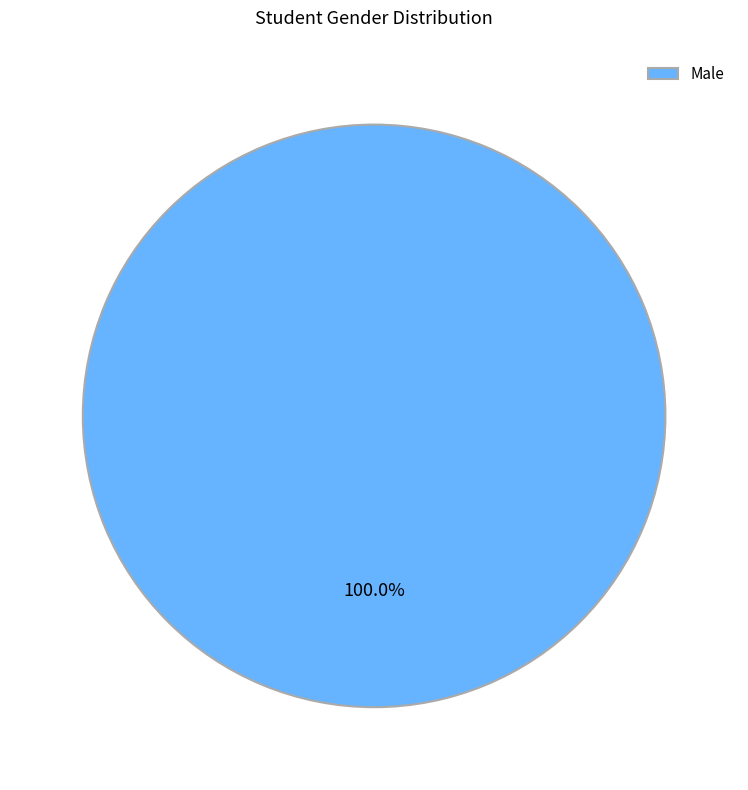

To the nearest percent, what percentage of the pie is Male?

100%